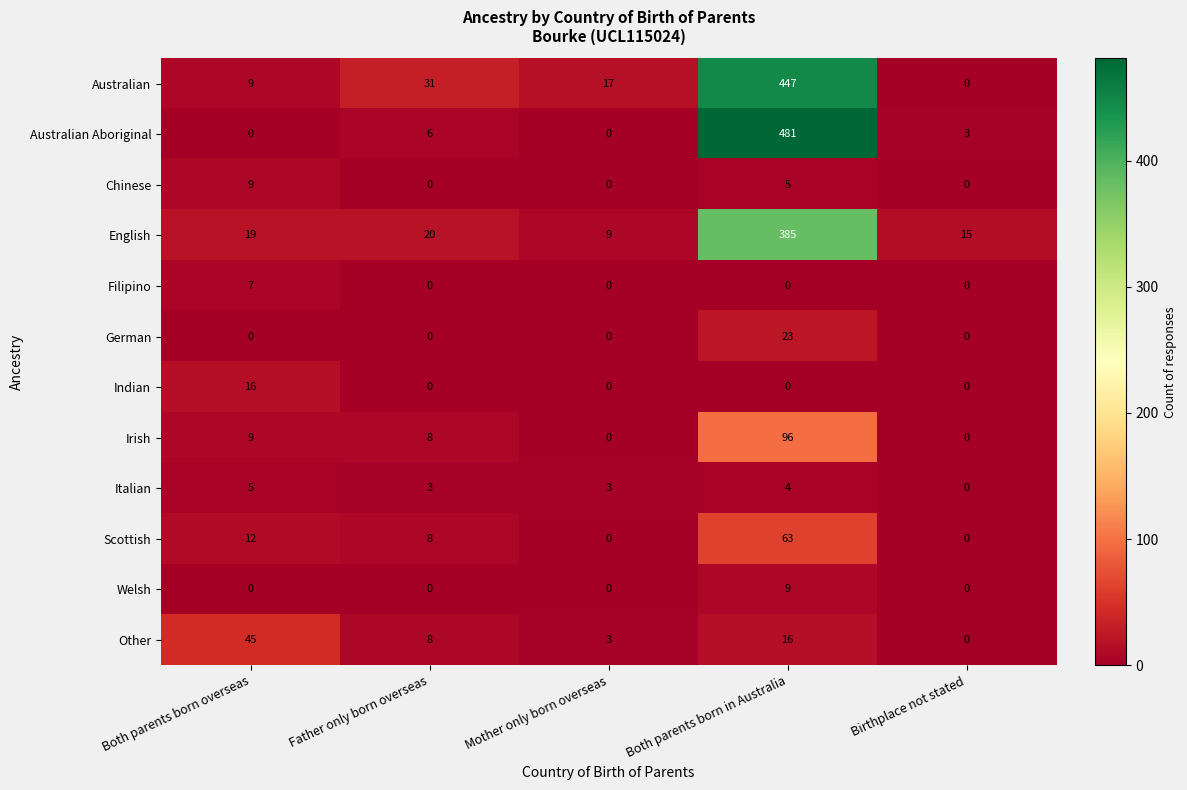

What is the total value across all series at Mother only born overseas?

32